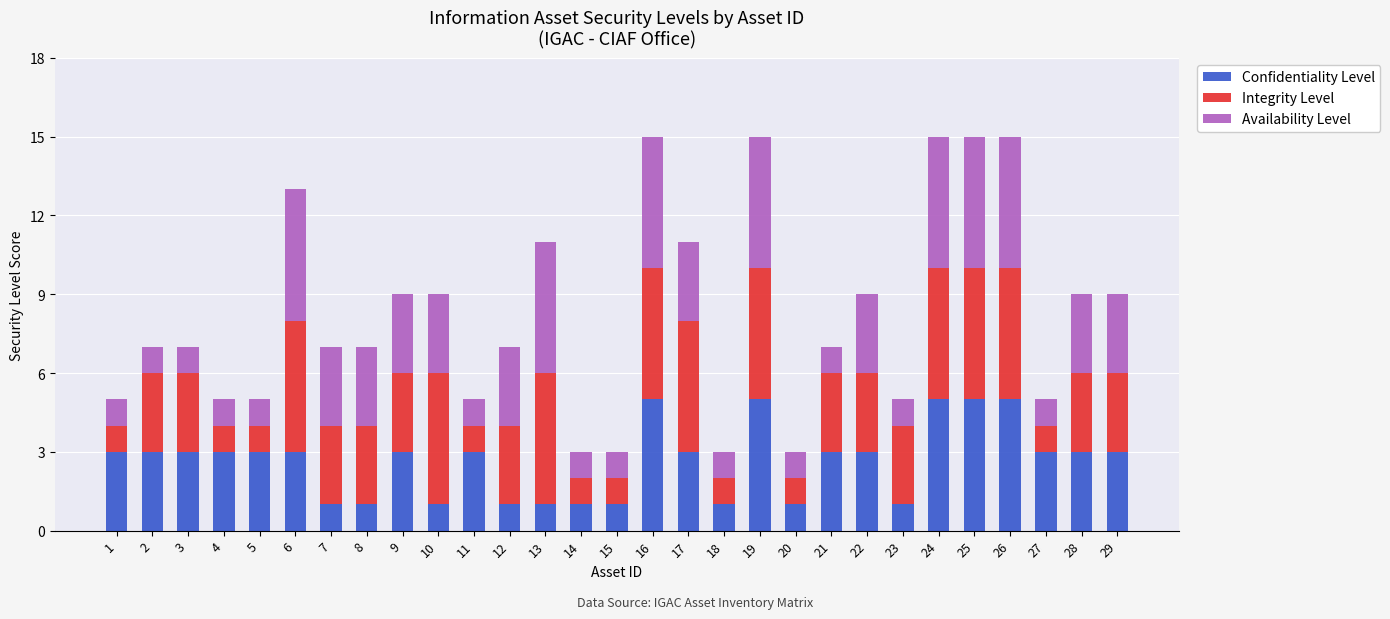

The value of Confidentiality Level at 9 is 2. True or false?

False